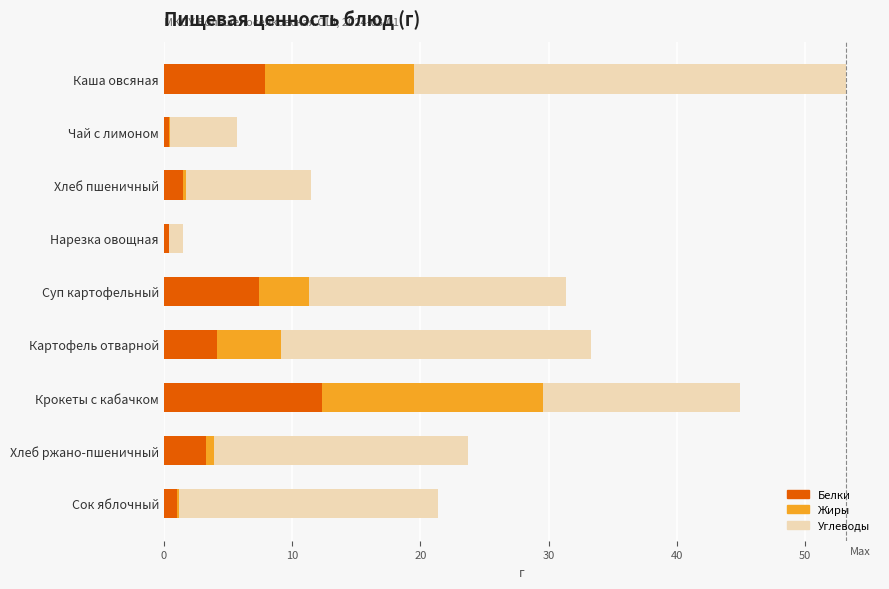

What is the sum of all Белки values?

38.3